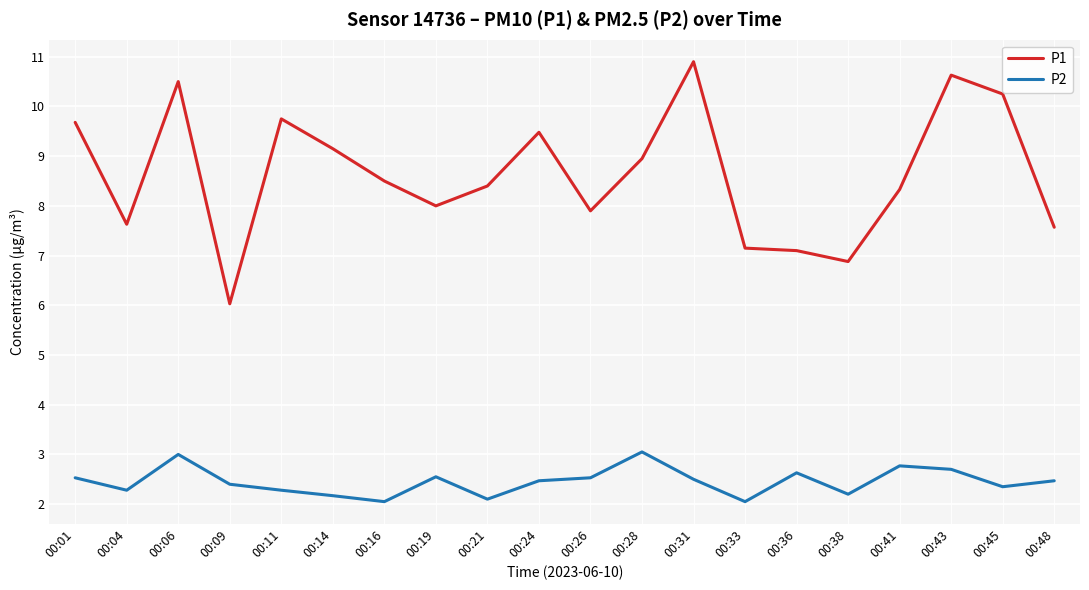

What is the difference between the P1 values at 00:33 and 00:43?

3.5